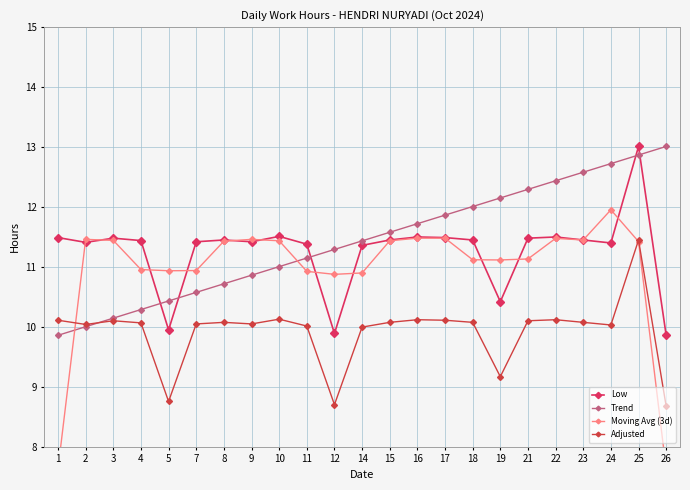

True or false: Moving Avg (3d) has a value of 7.6 at 1.

True